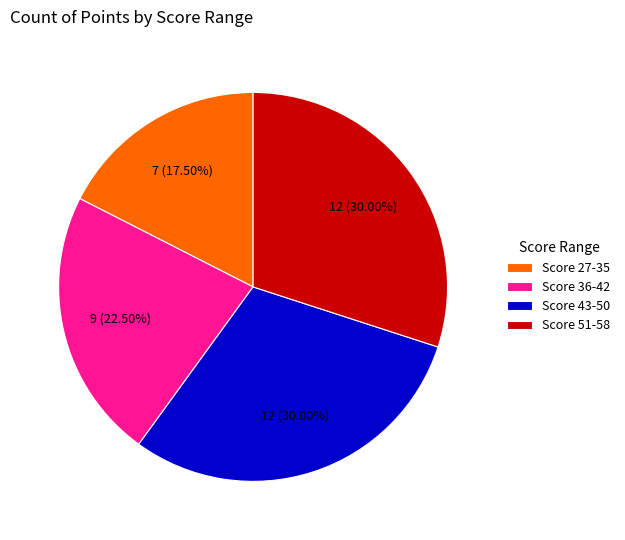

What is the smallest slice in the pie chart?

Score 27-35